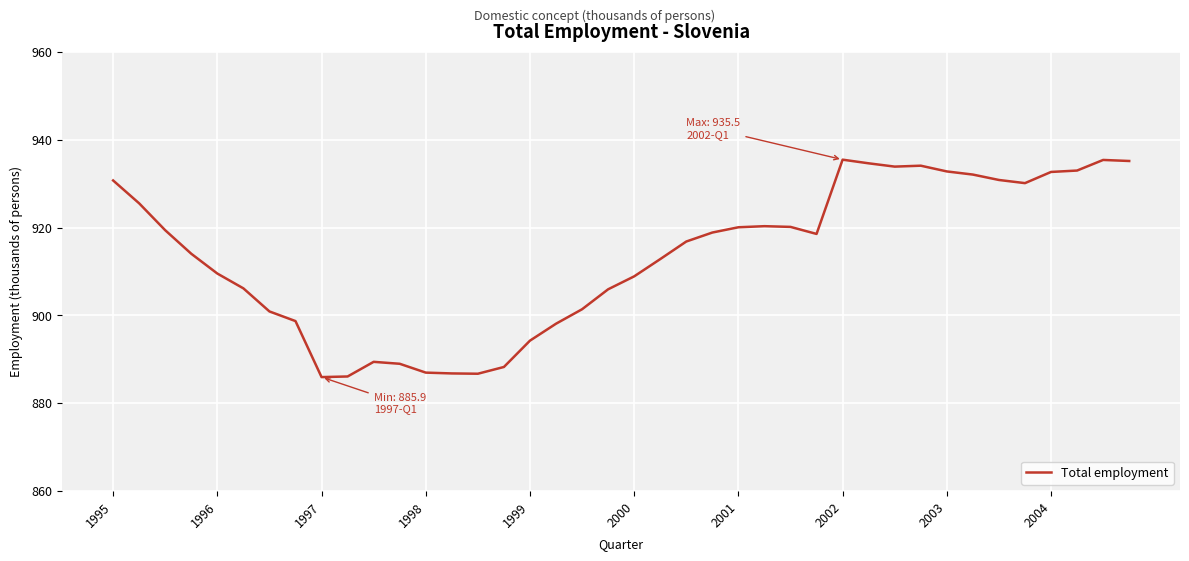

Does the chart have visible grid lines?

Yes